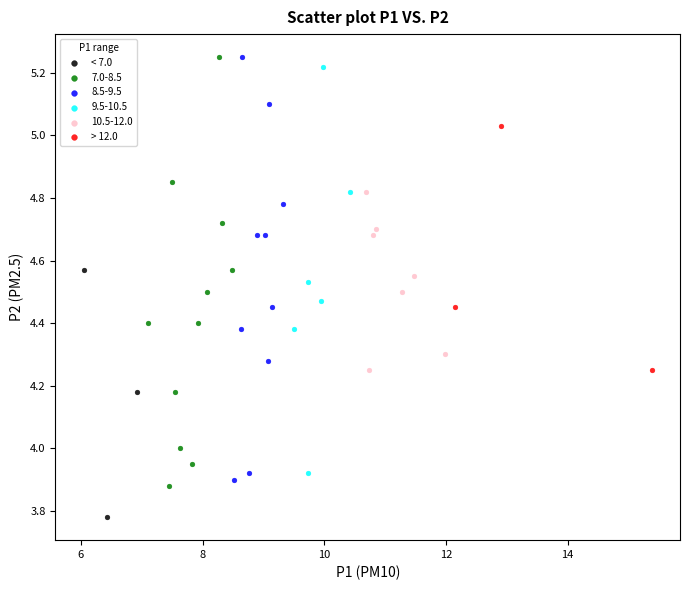

Which series has the largest Y range (max minus min)?

7.0-8.5